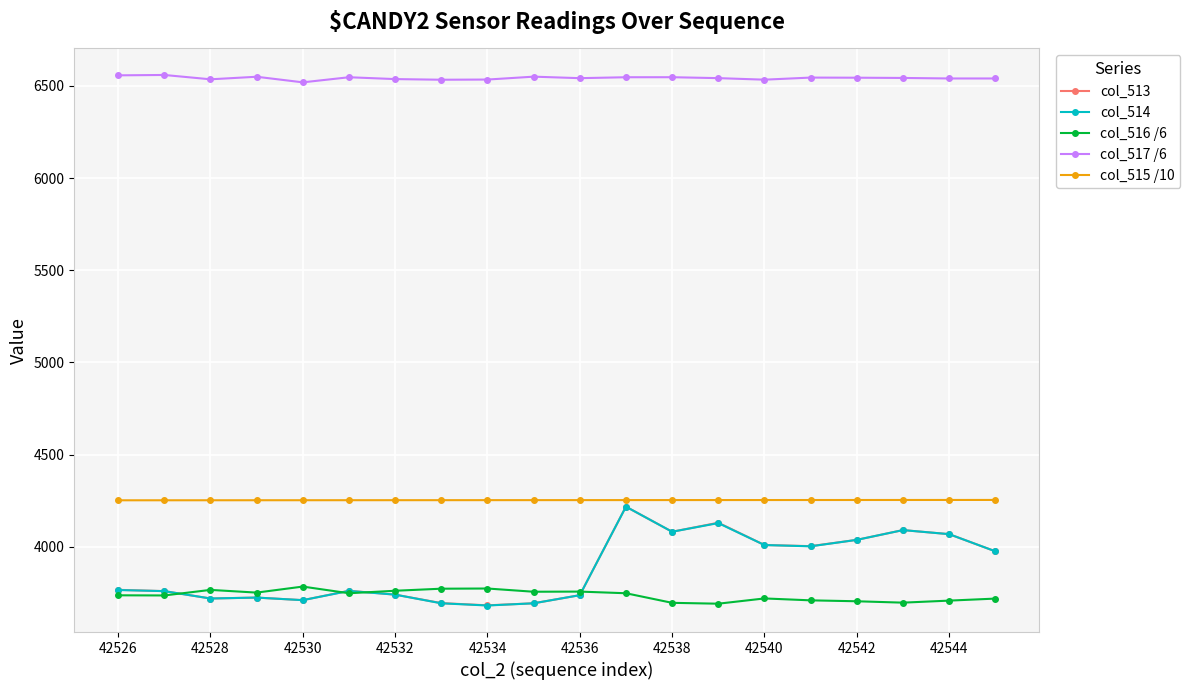

At how many categories does at least one series exceed 5833?

20